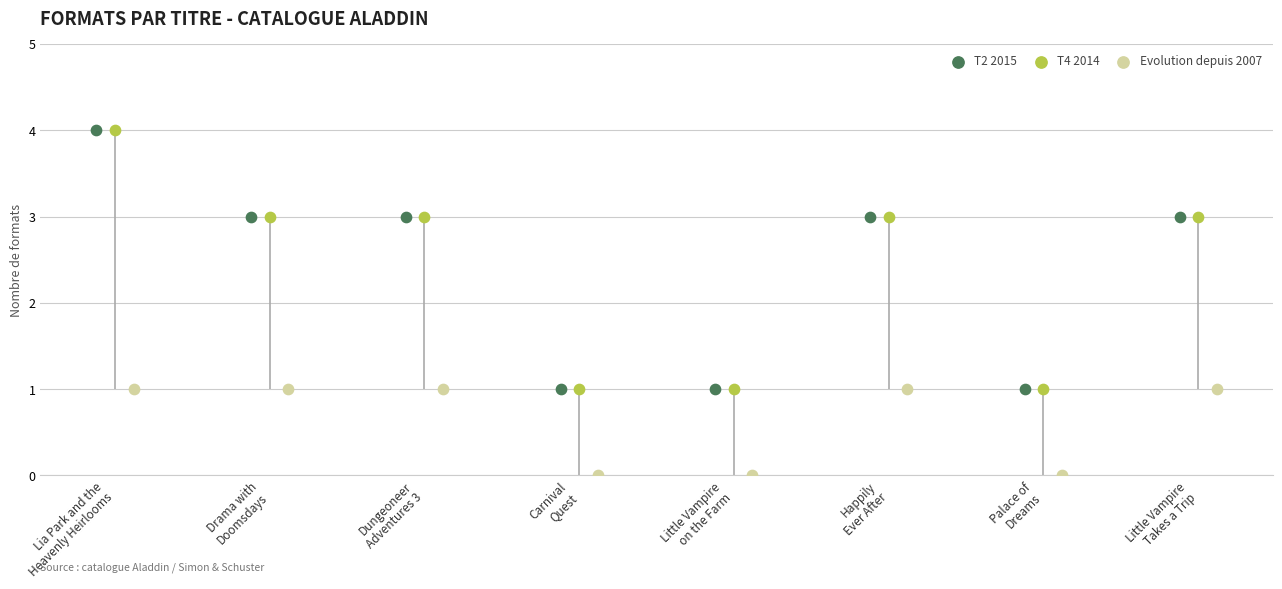

Which series has the largest total across all categories?

T2 2015